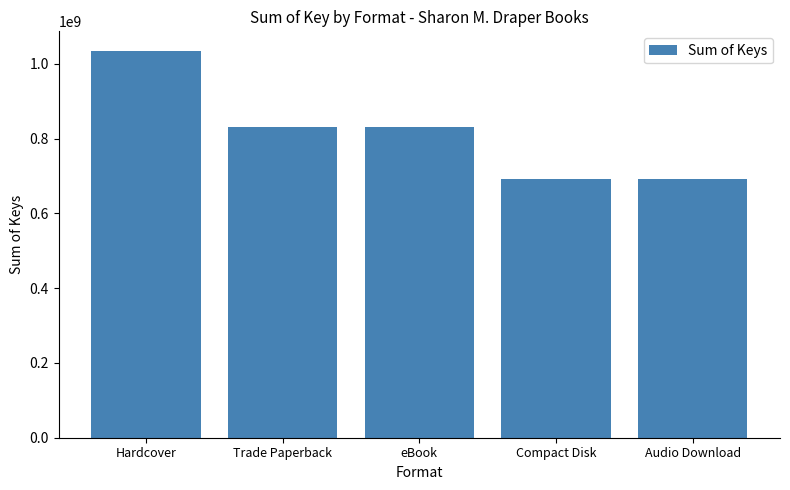

Which has a higher value, Audio Download or Hardcover?

Hardcover